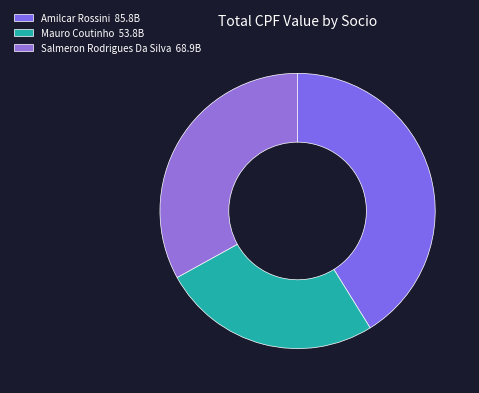

What percentage is the Mauro Coutinho slice, to the nearest percent?

26%